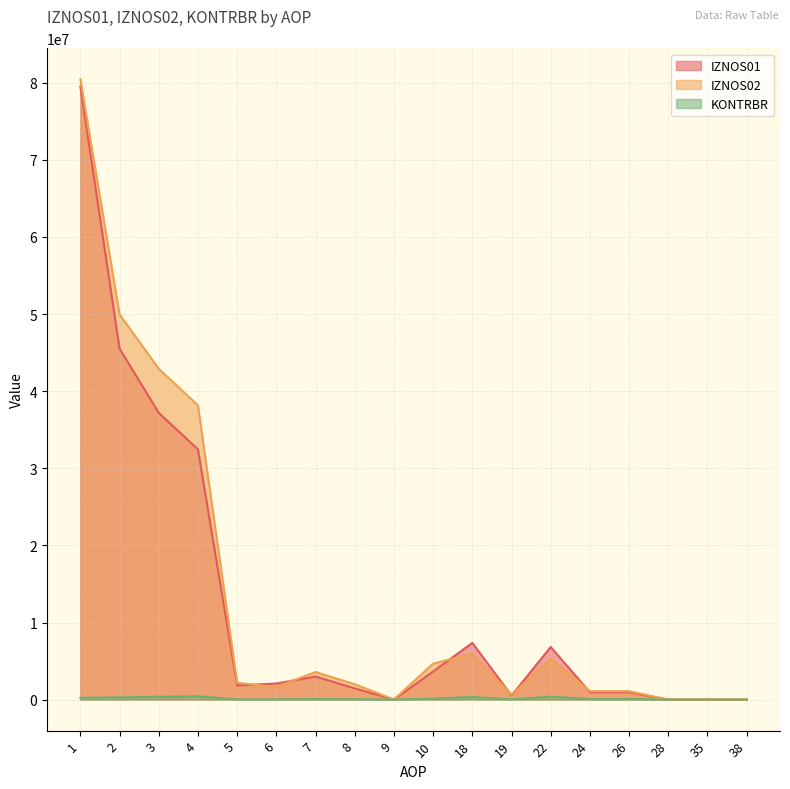

What is the total value across all series at 28?

1149.6